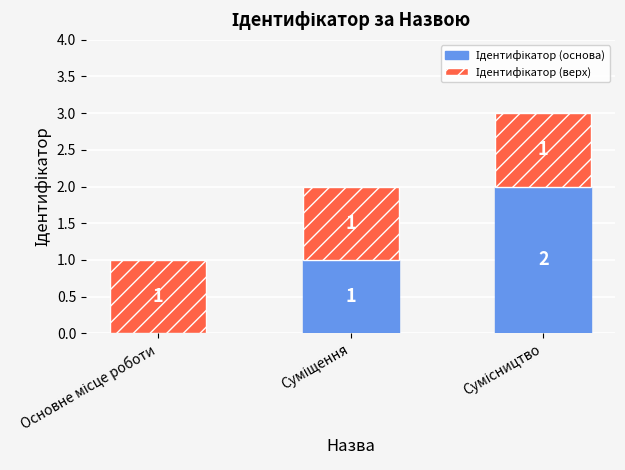

Is it true that Ідентифікатор (верх) equals 1 at Суміщення?

True